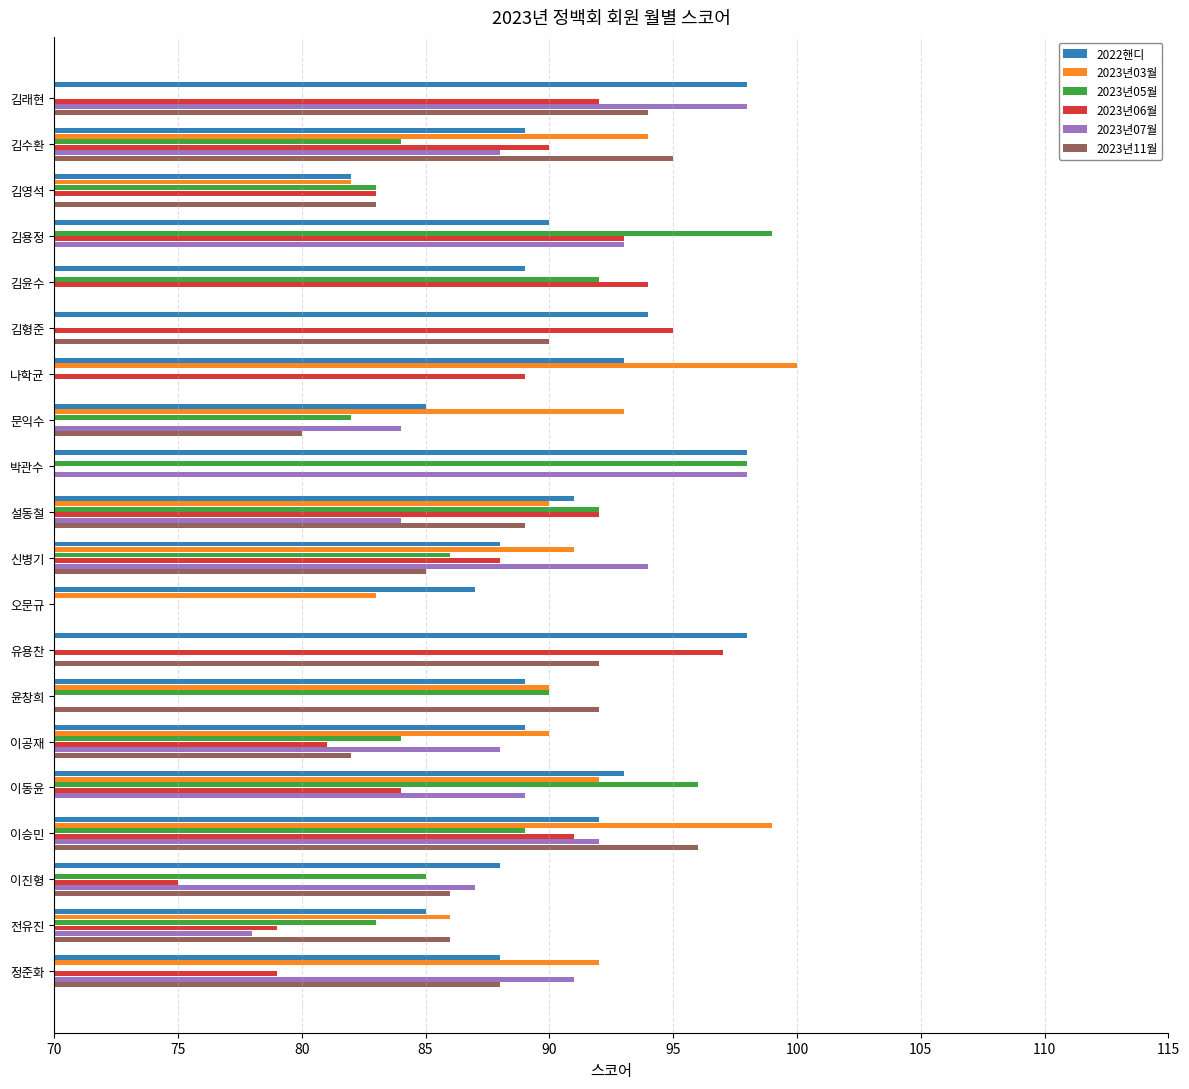

Count the number of categories in the chart.

20